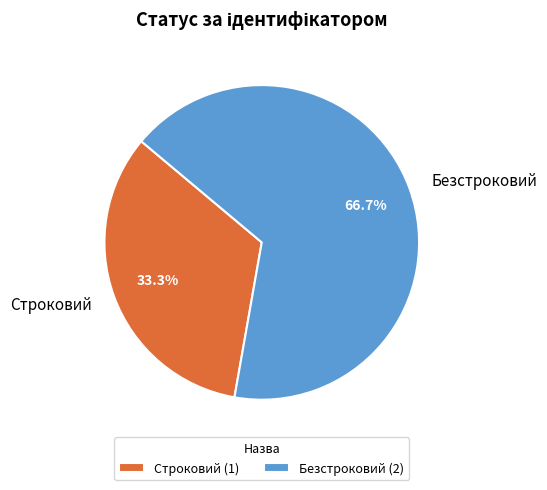

How many segments does this pie chart have?

2